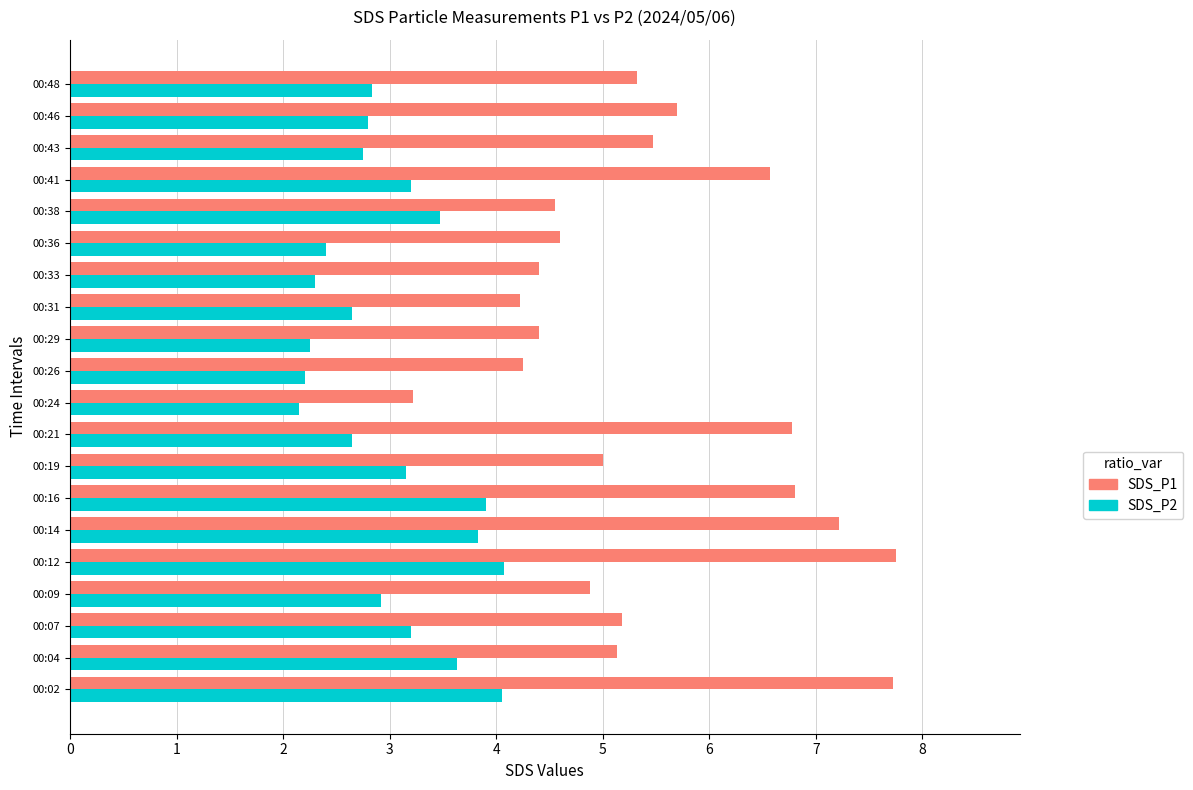

At 00:09, list the series in order from largest to smallest.

SDS_P1, SDS_P2